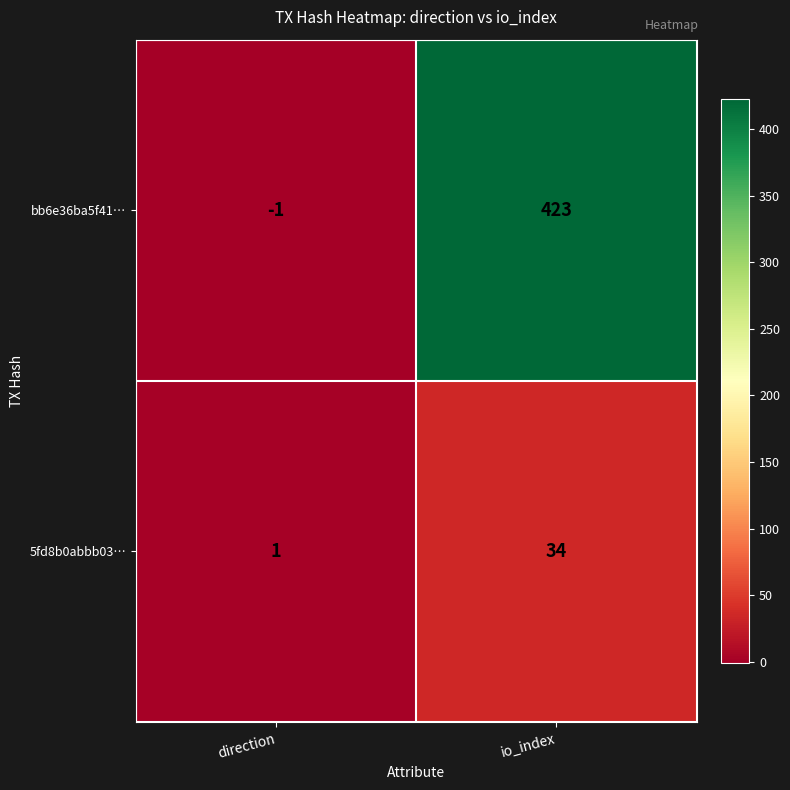

How many data points in 5fd8b0abbb03… are less than 34?

1